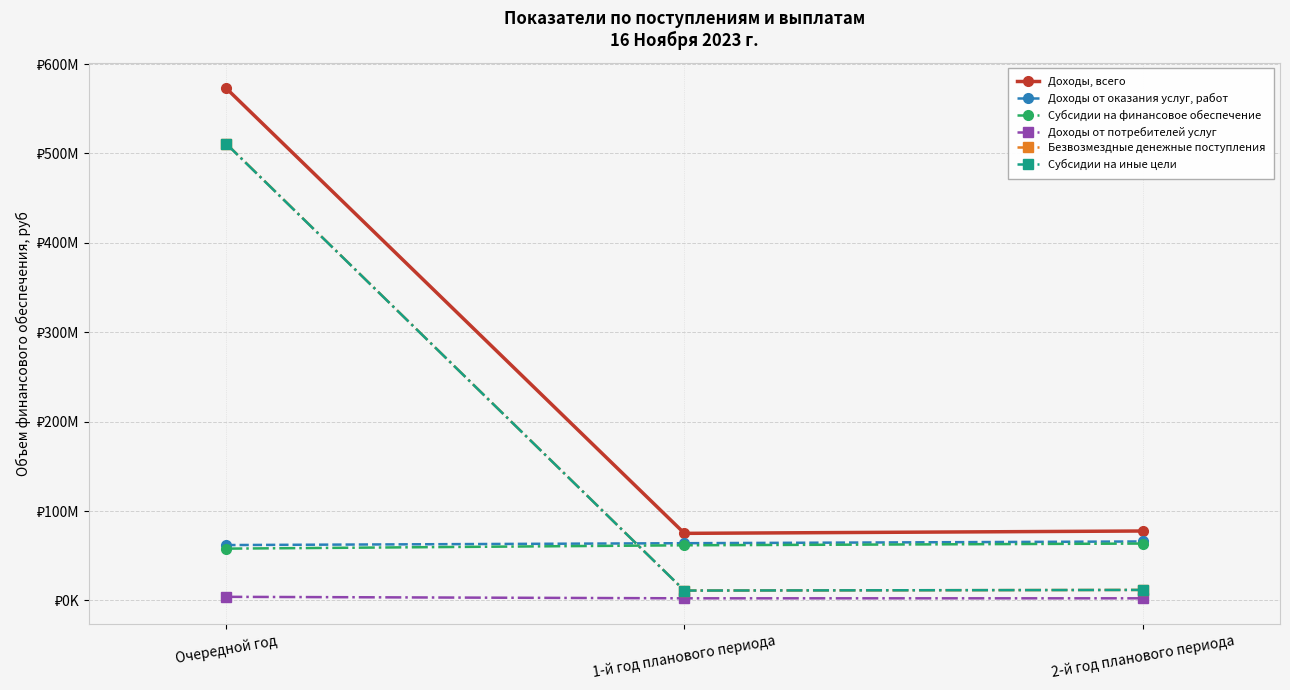

What is the label of the 1st point from the left?

Очередной год